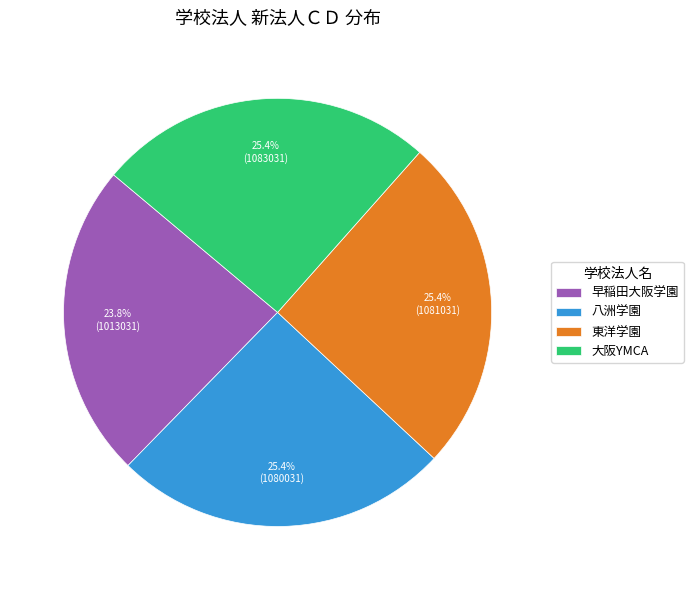

To the nearest percent, what is the combined percentage of 早稲田大阪学園 and 大阪YMCA?

49%